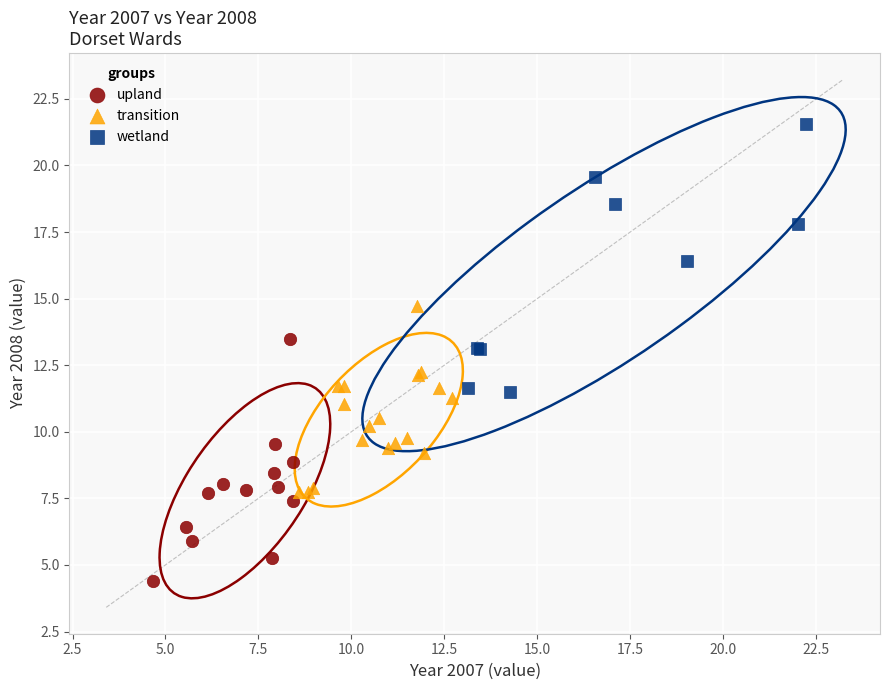

What are all the series names shown in the legend?

upland, transition, wetland